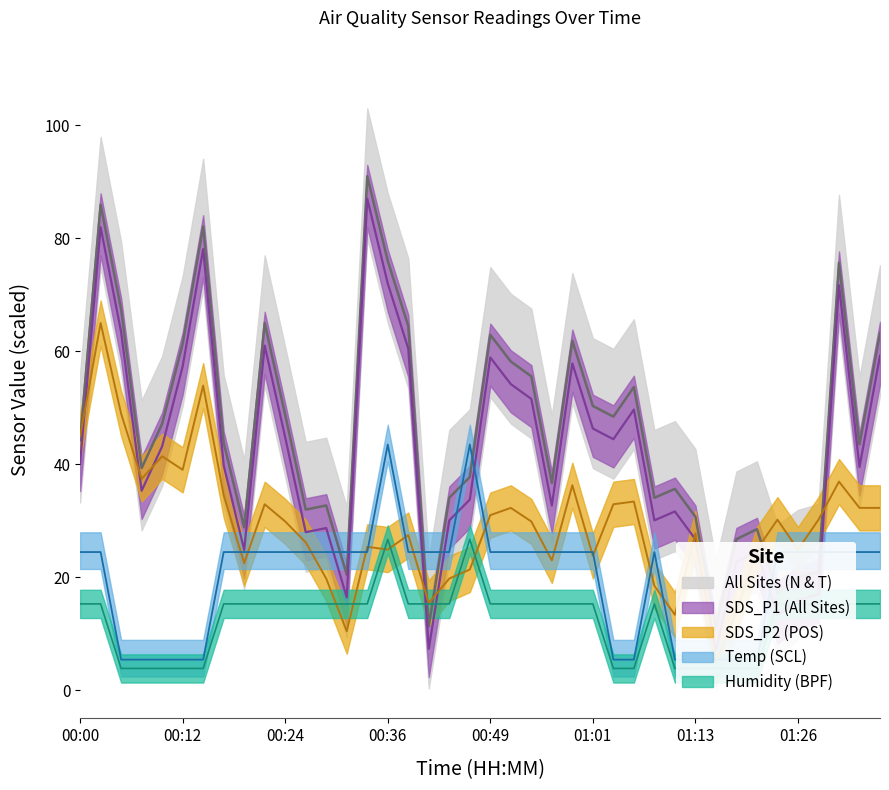

Does the chart display data point markers on the line(s)?

No